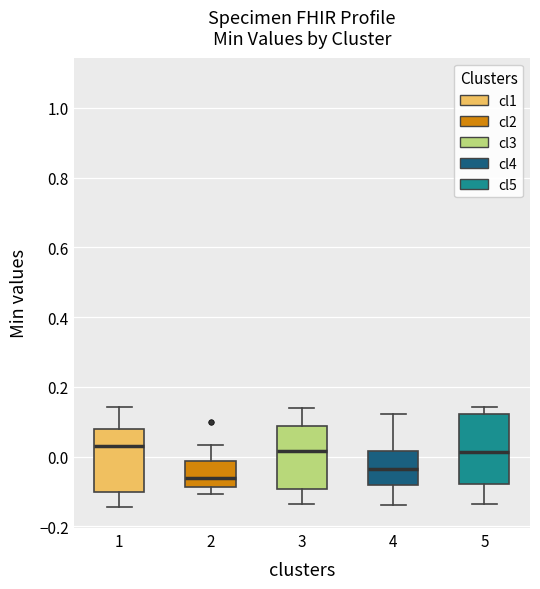

Reading left to right, transcribe this box plot: for each box, give where its median line is, the range the box spans, and where its two whiskers end, as read against the y-axis. The values are not printed on the chart, so give them approximately, as read against the axis.

1: median 0.02, box -0.10 to 0.08, whiskers -0.14 to 0.14
2: median -0.06, box -0.08 to -0.02, whiskers -0.10 to 0.04
3: median 0.02, box -0.10 to 0.08, whiskers -0.14 to 0.14
4: median -0.04, box -0.08 to 0.02, whiskers -0.14 to 0.12
5: median 0.02, box -0.08 to 0.12, whiskers -0.14 to 0.14